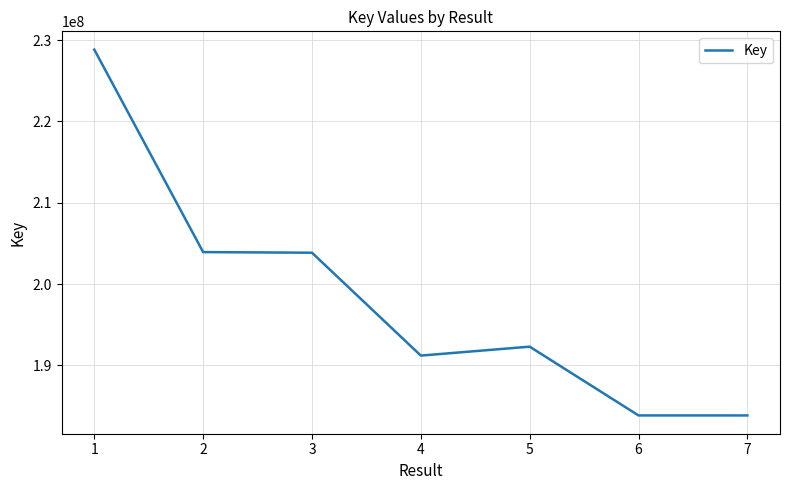

Is it true that the value at 4 is 103132768?

False